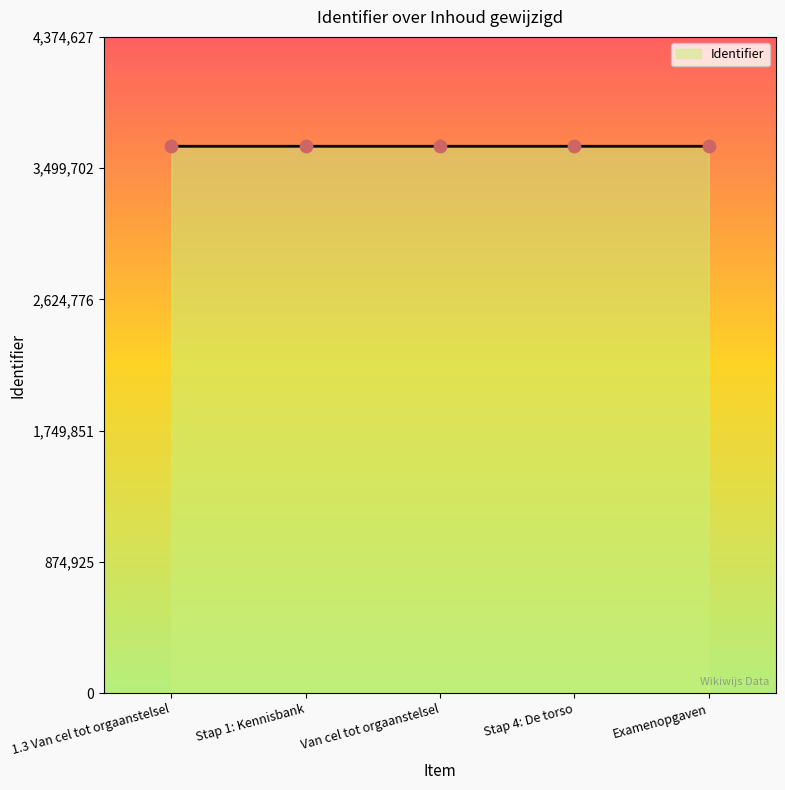

Approximately how many times larger is the value at Stap 4: De torso compared to Examenopgaven?

1.0